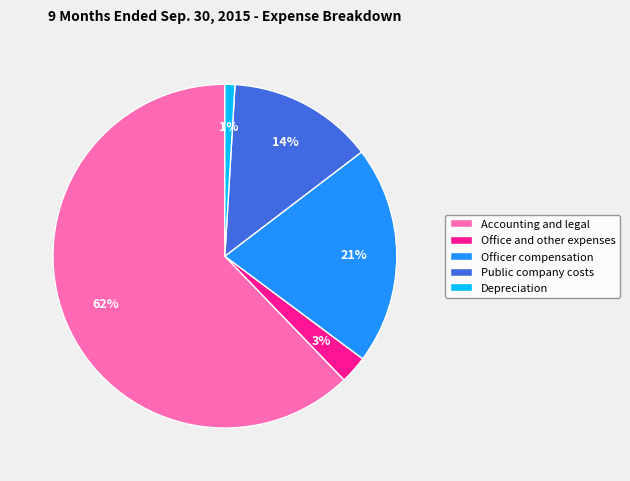

Count the number of slices in the pie.

5